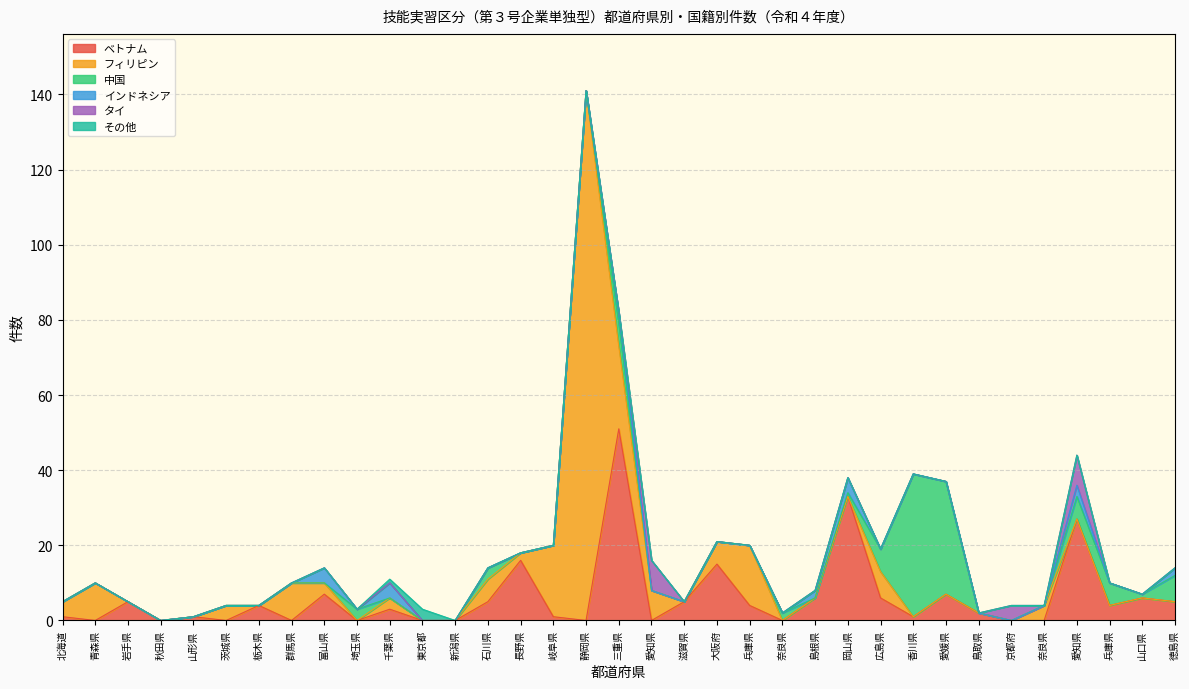

Where is タイ nearest to the value 4?

京都府